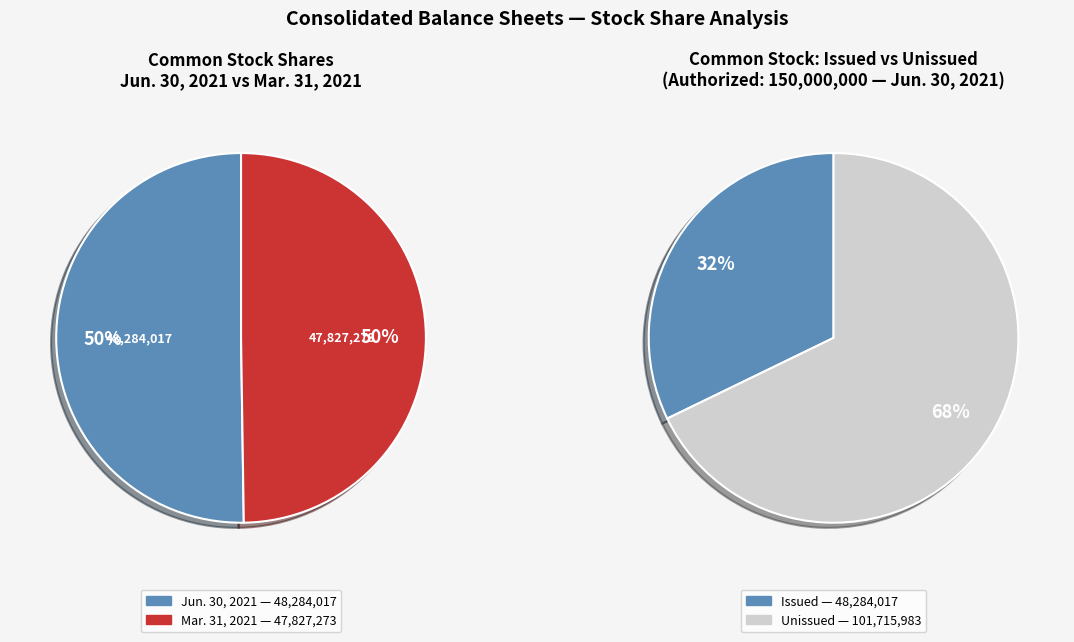

True or false: Common stock, shares issued accounts for 50% of the total.

True